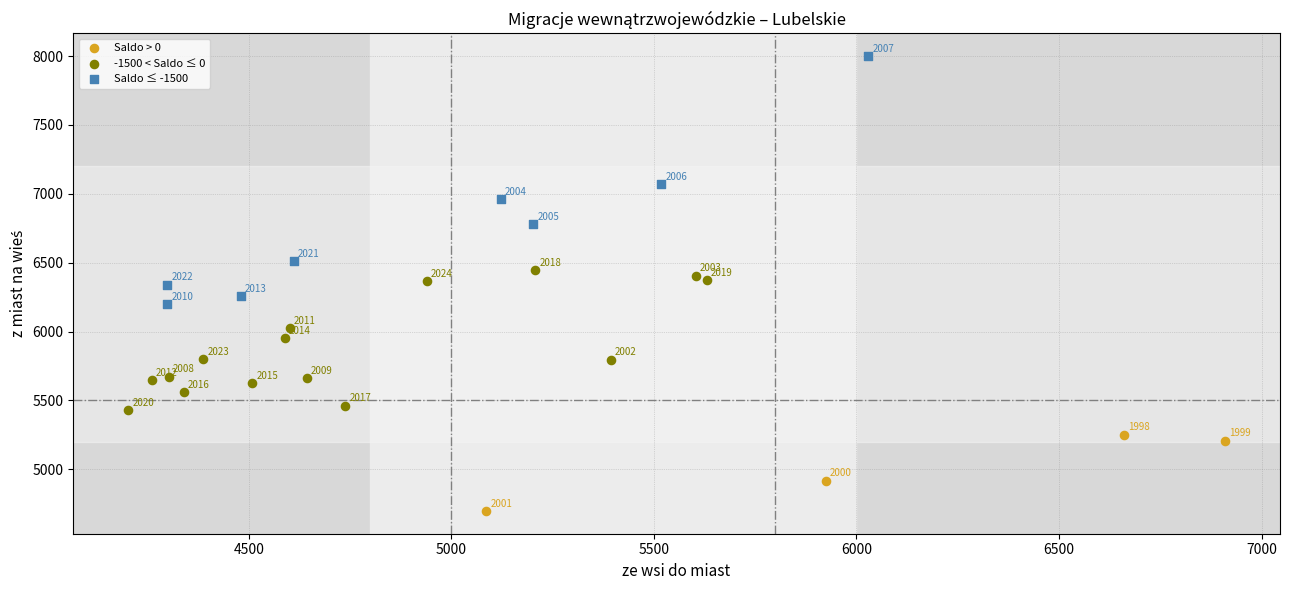

Which series contains the lowest Y value?

Saldo > 0